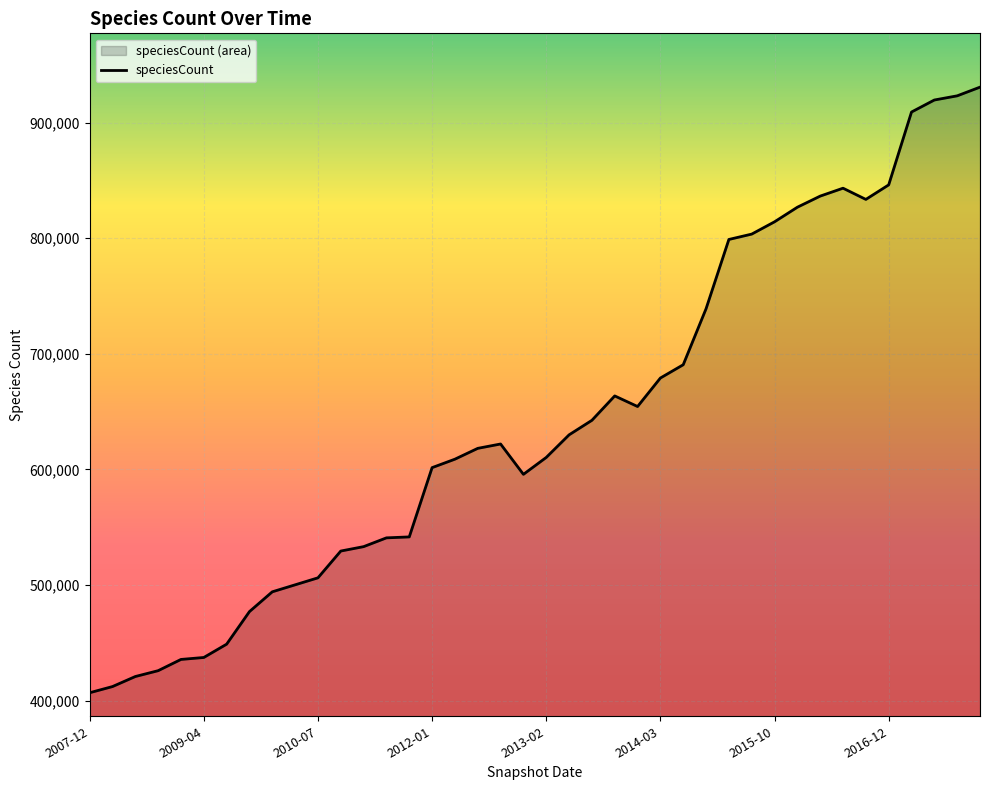

What is the value of the 33rd point from the left?

836384